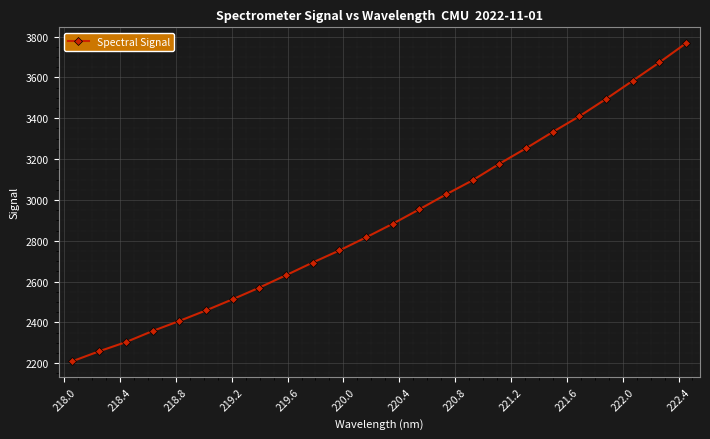

What is the sum of all values?

69628.0